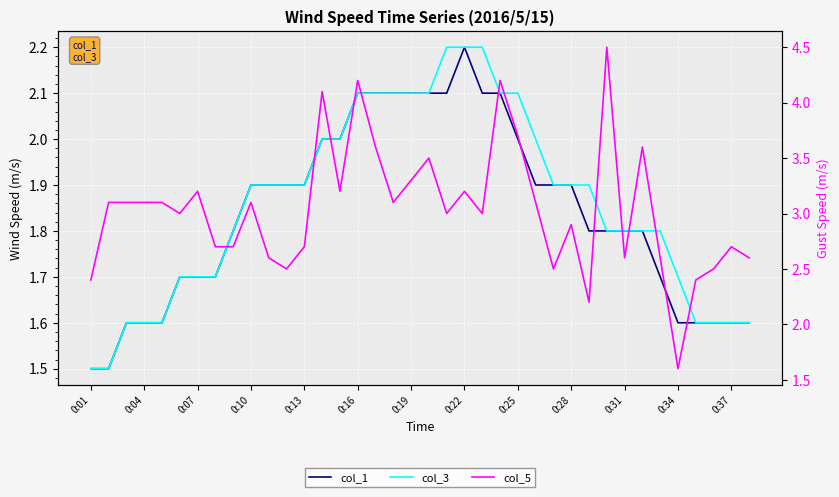

The value of col_1 at 14 is 2.0. True or false?

True